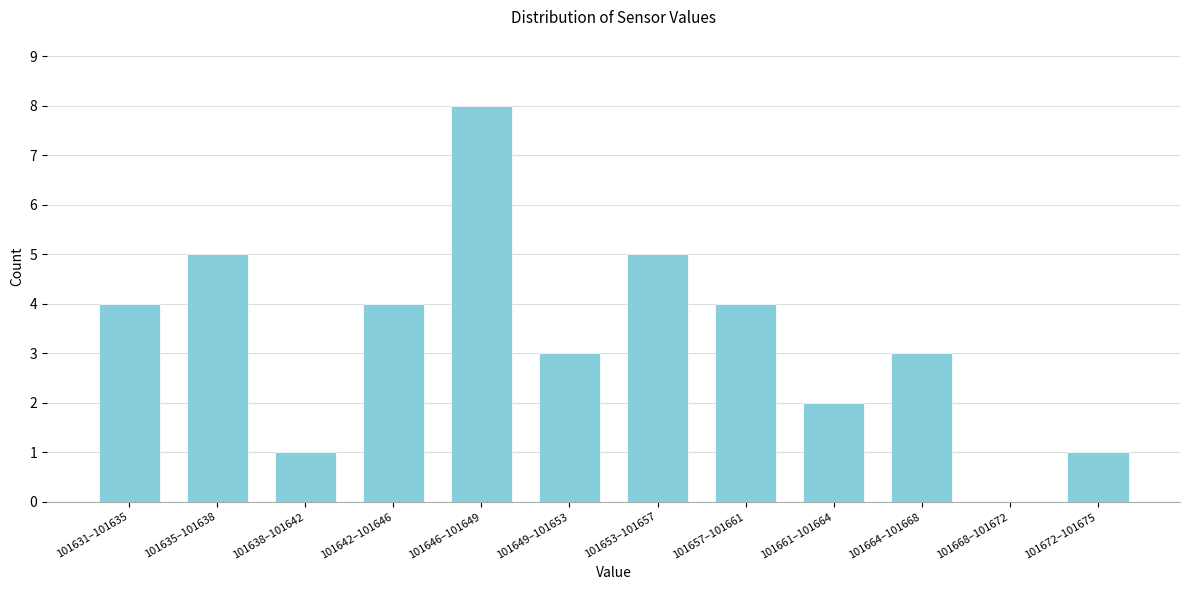

Reading right to left, what are all the values shown in this chart?

101672–101675=1	101668–101672=0	101664–101668=3	101661–101664=2	101657–101661=4	101653–101657=5	101649–101653=3	101646–101649=8	101642–101646=4	101638–101642=1	101635–101638=5	101631–101635=4